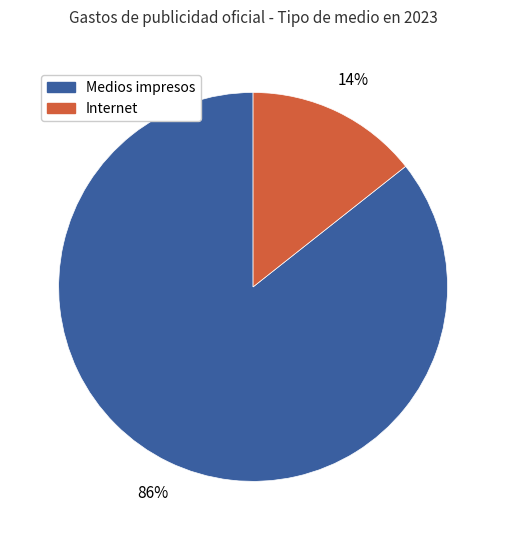

How many segments does this pie chart have?

2